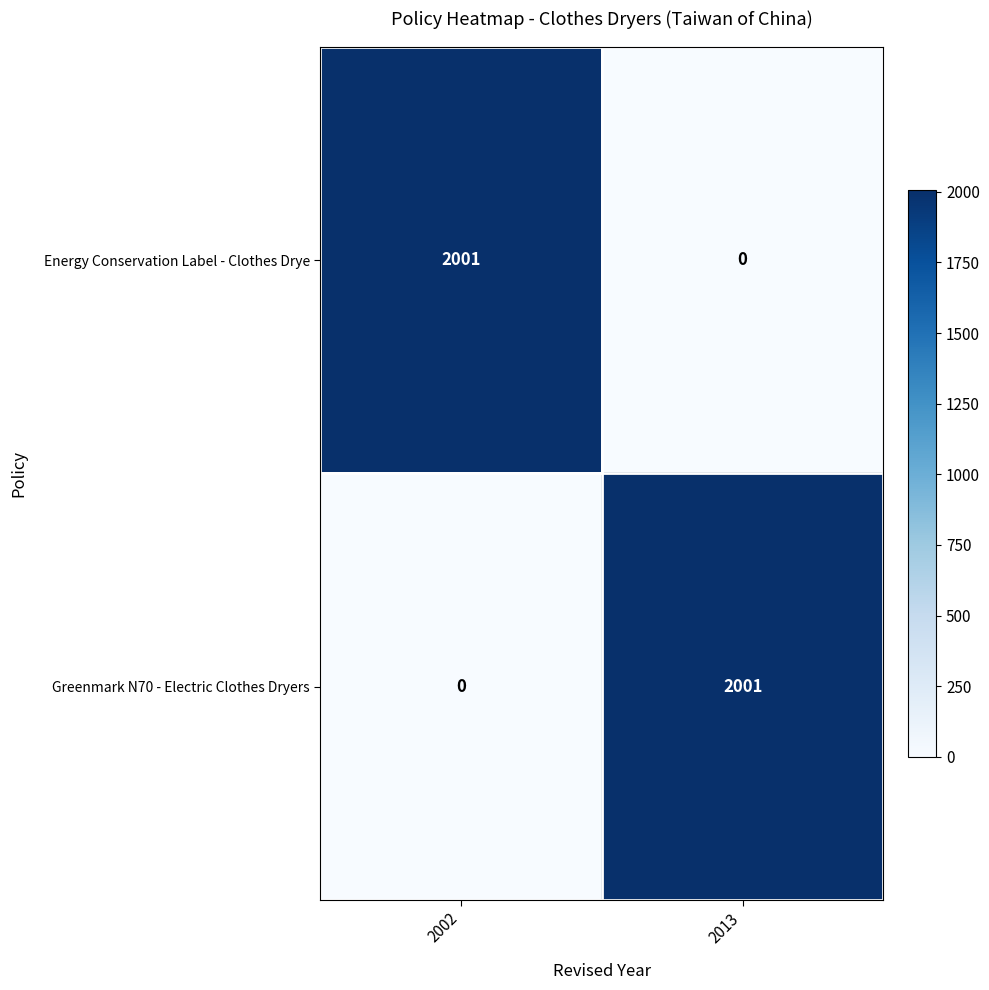

What is the sum of the Energy Conservation Label - Clothes Drye values at 2013 and 2002?

2001